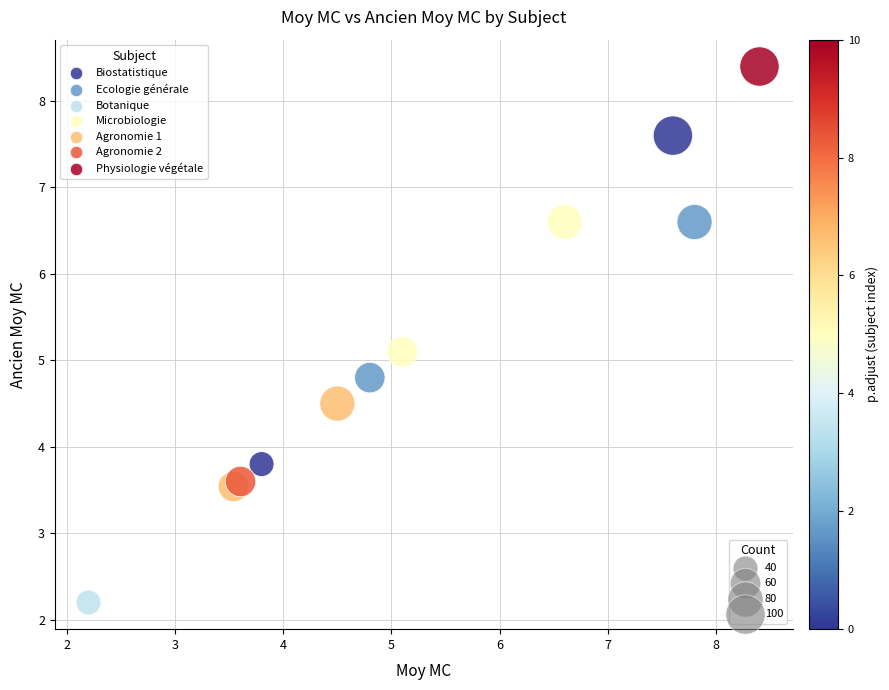

Which series contains the lowest Y value?

Botanique